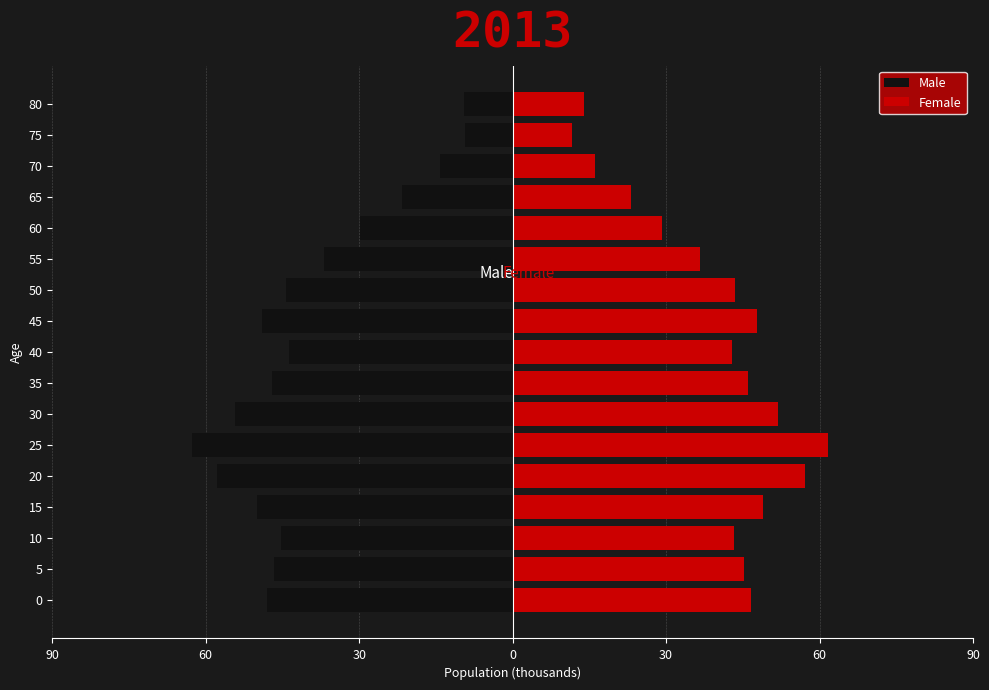

The value of Male at 40 is -64.7. True or false?

False